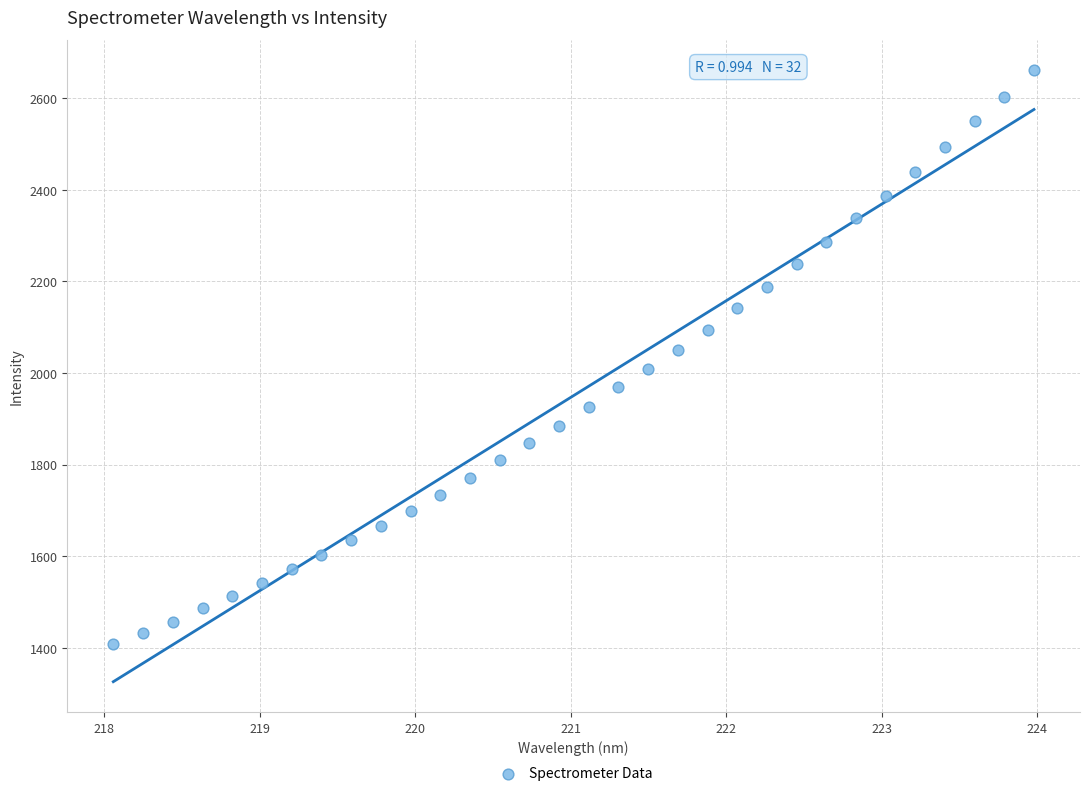

What is the range of X values (max minus min)?

5.9